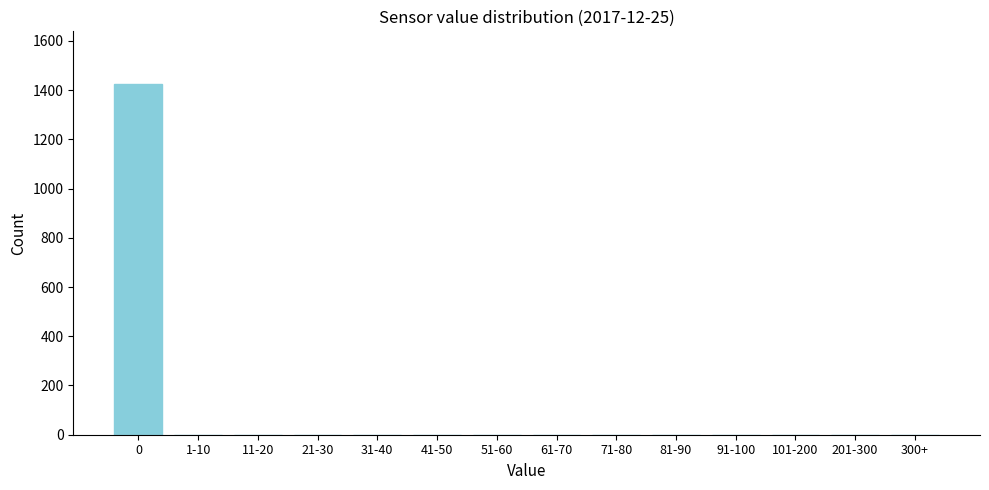

Reading left to right, what are all the values shown in this chart?

0=1425	1-10=0	11-20=0	21-30=0	31-40=0	41-50=0	51-60=0	61-70=0	71-80=0	81-90=0	91-100=0	101-200=0	201-300=0	300+=0